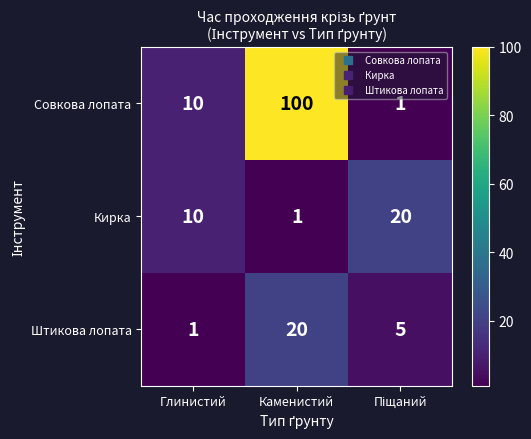

What is the approximate value of Штикова лопата at Каменистий, to the nearest 5?

20